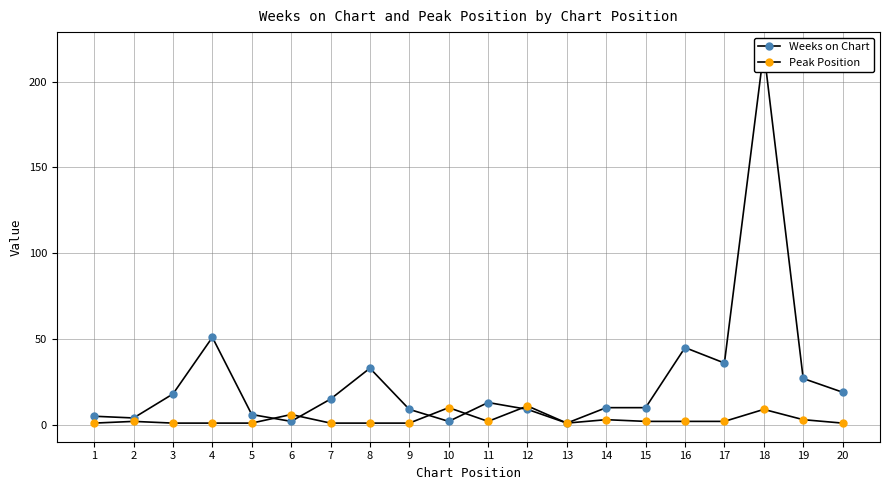

List the series in order of their peak value, highest first.

Weeks on Chart, Peak Position